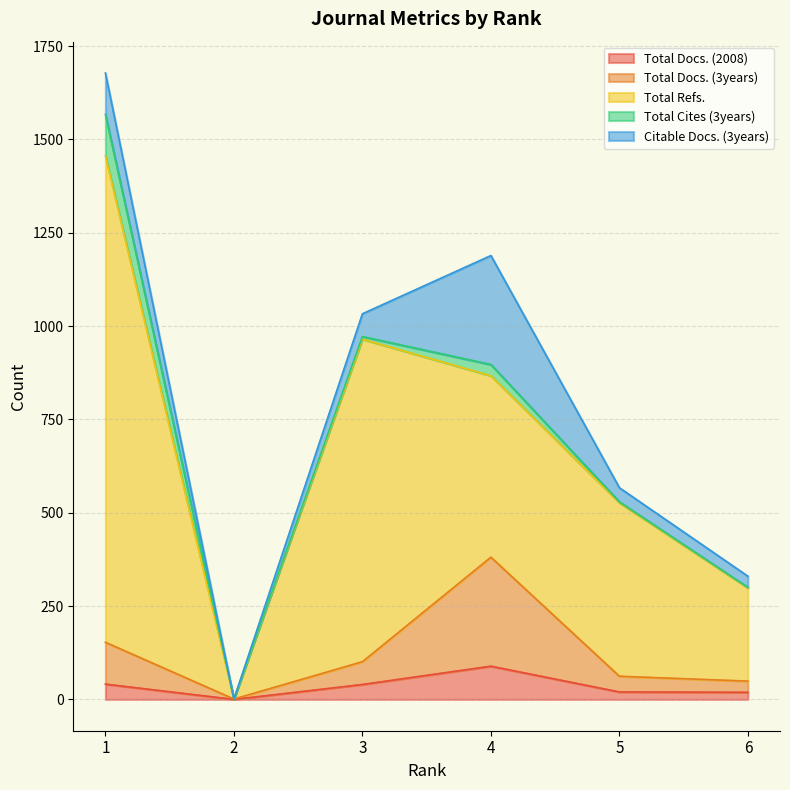

Where is Total Docs. (3years) nearest to the value 146?

1